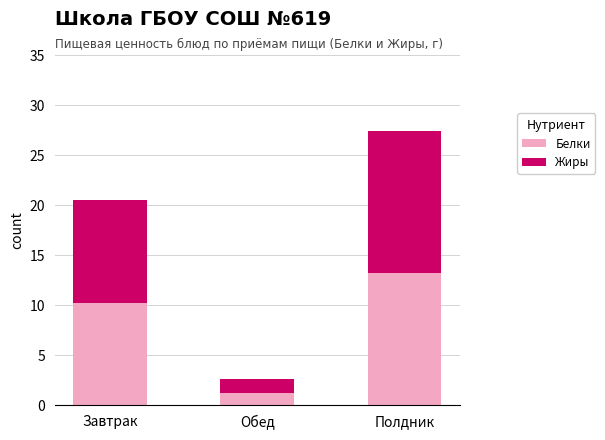

How many bars are there in total?

3